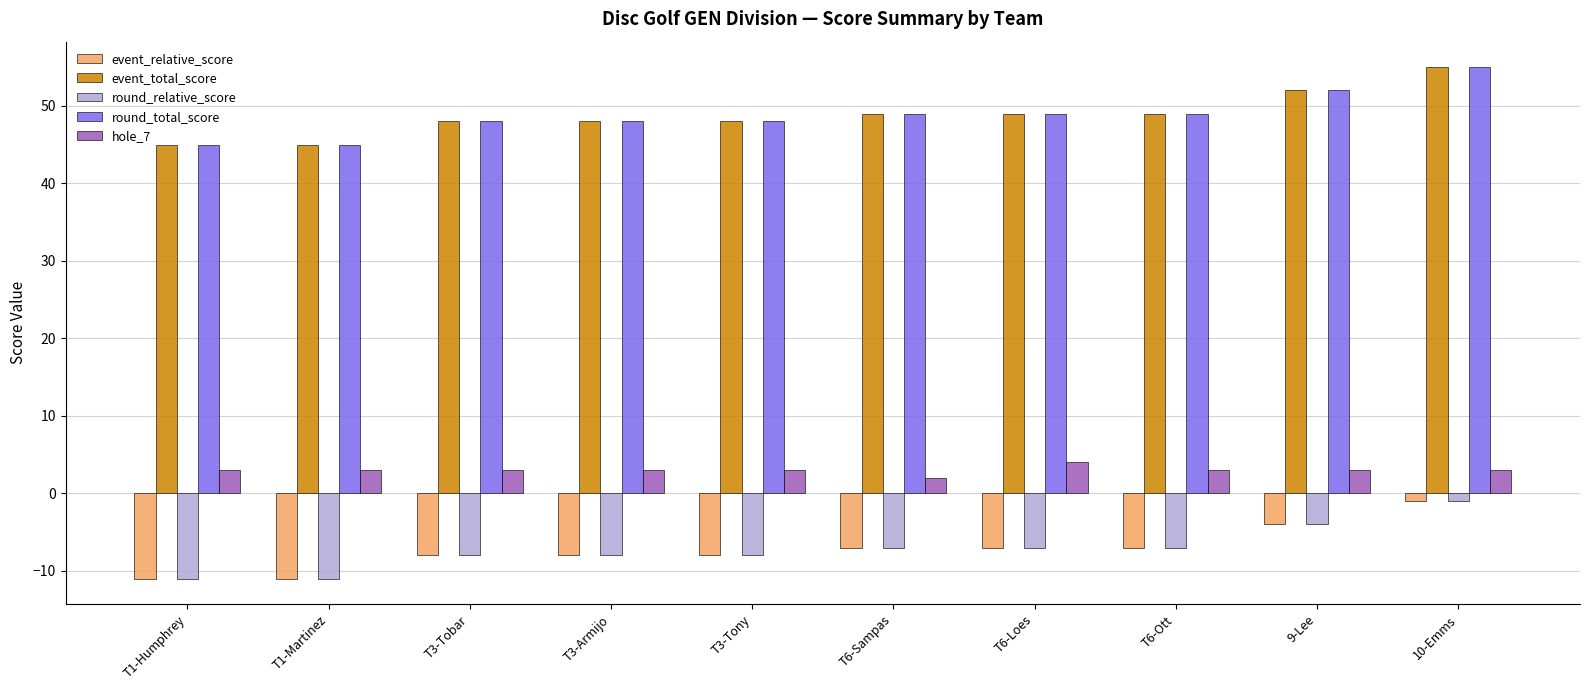

Count the event_relative_score values in the range -8 to -7.

6